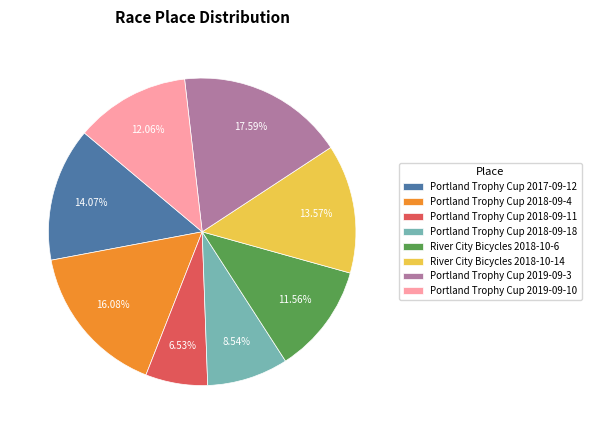

To the nearest percent, what percentage of the pie is Portland Trophy Cup 2018-09-18?

9%